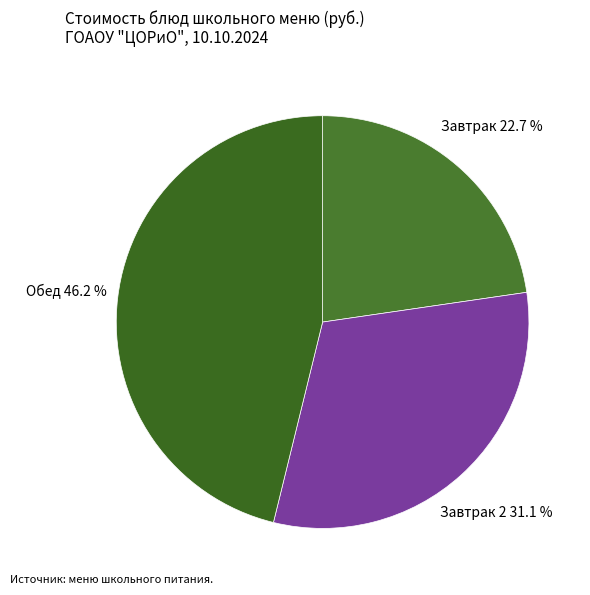

Count the number of slices in the pie.

3